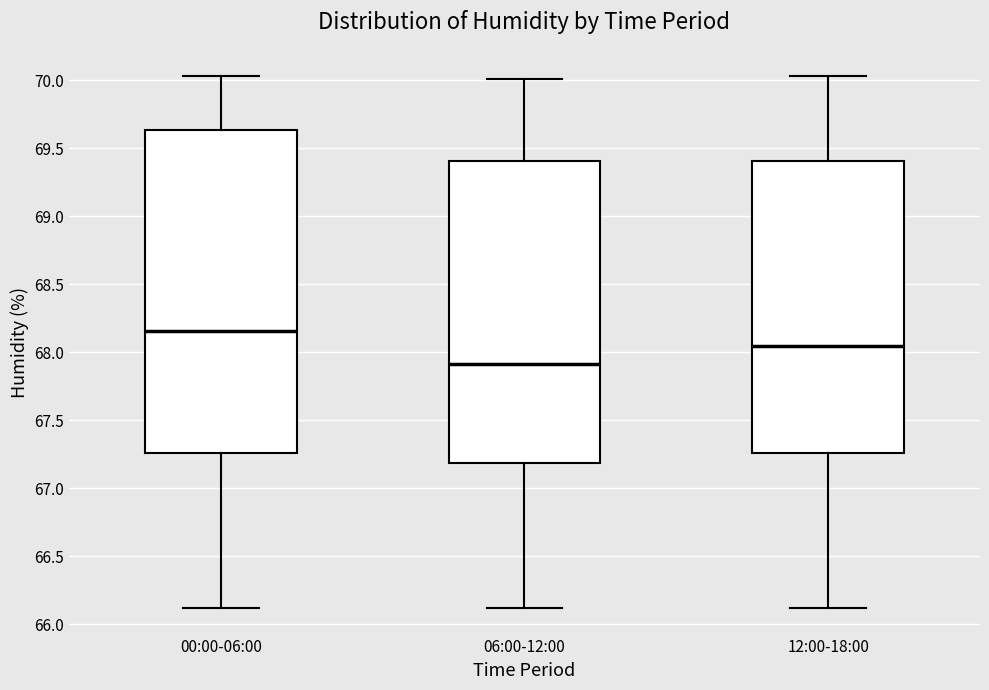

Reading left to right, read every box against the y-axis: the position of its median line, the range the box covers, and the ends of its whiskers. The values are not printed on the chart, so give them approximately, as read against the axis.

00:00-06:00: median 68.15, box 67.25 to 69.65, whiskers 66.10 to 70.05
06:00-12:00: median 67.90, box 67.20 to 69.40, whiskers 66.10 to 70.00
12:00-18:00: median 68.05, box 67.25 to 69.40, whiskers 66.10 to 70.05